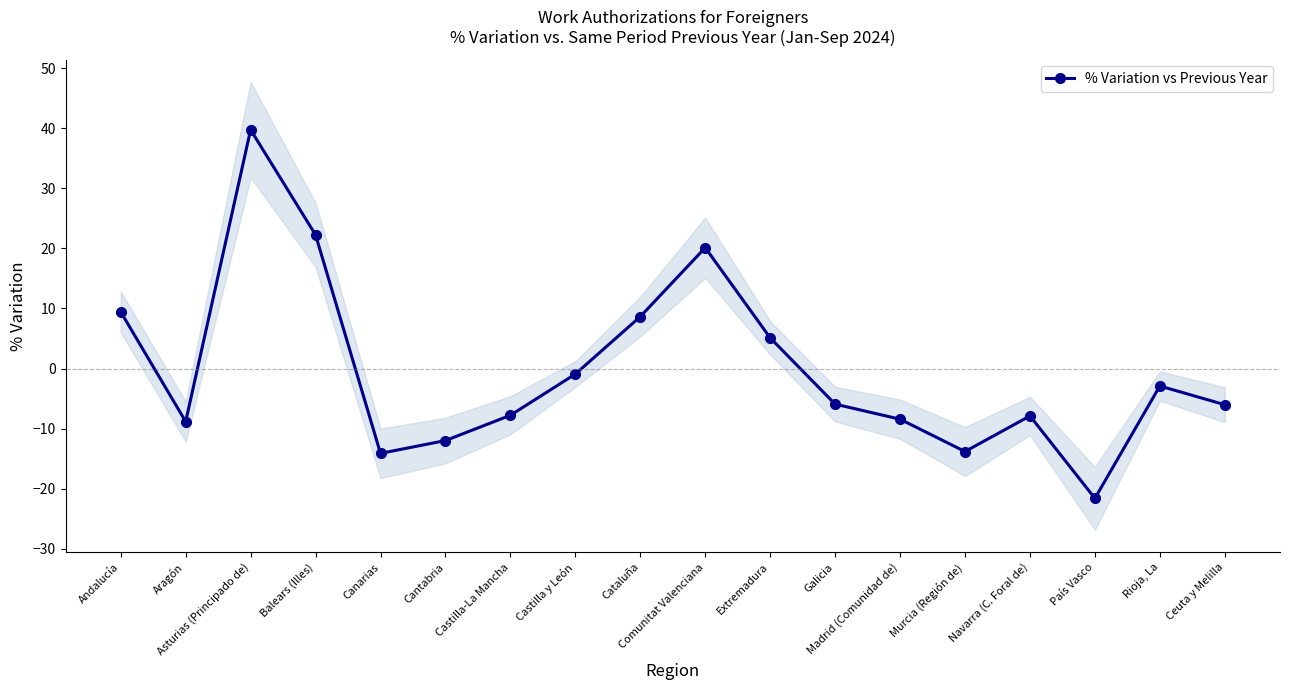

What position from the right is Cataluña?

10